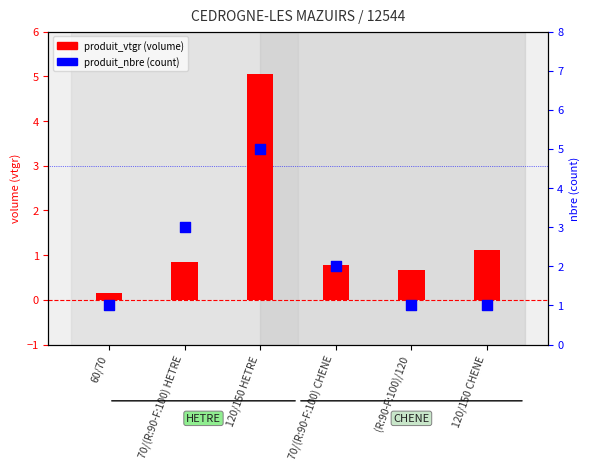

At which category is the sum across all series the highest?

120/150 HETRE